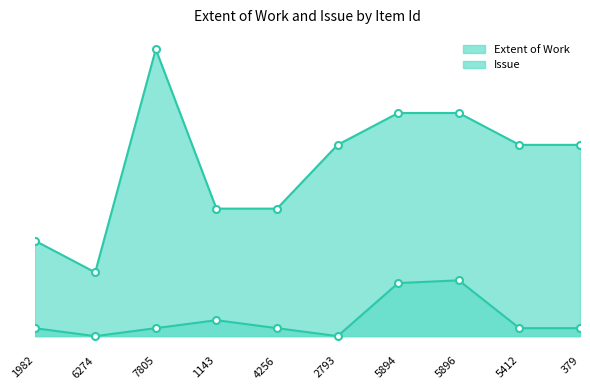

Count the number of categories in the chart.

10